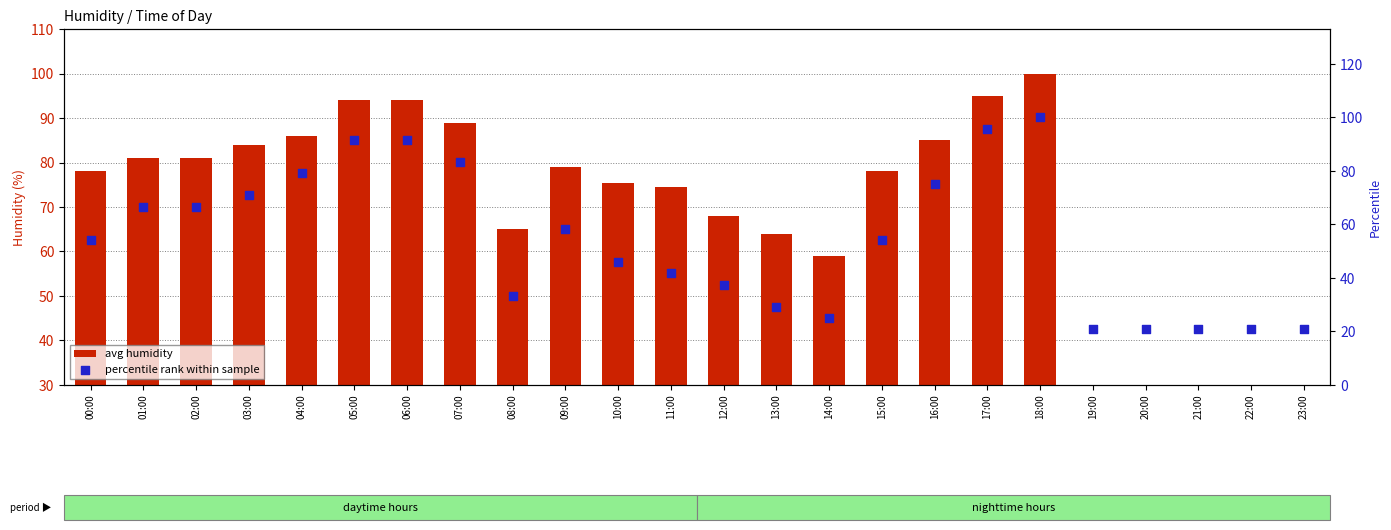

Which series has the largest total across all categories?

avg humidity